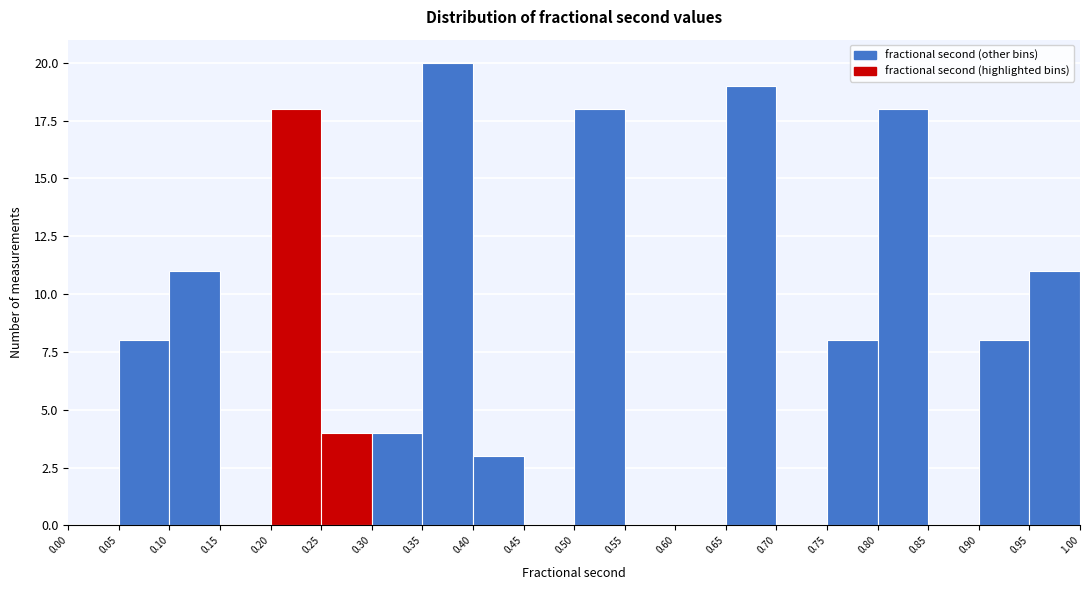

Reading left to right, transcribe this chart: for each bar, give the range it covers on the x-axis and its height. The values are not printed on the chart, so give them approximately, as read against the axis.

0.00 to 0.05: 0
0.05 to 0.10: 8
0.10 to 0.15: 11
0.15 to 0.20: 0
0.20 to 0.25: 18
0.25 to 0.30: 4
0.30 to 0.35: 4
0.35 to 0.40: 20
0.40 to 0.45: 3
0.45 to 0.50: 0
0.50 to 0.55: 18
0.55 to 0.60: 0
0.60 to 0.65: 0
0.65 to 0.70: 19
0.70 to 0.75: 0
0.75 to 0.80: 8
0.80 to 0.85: 18
0.85 to 0.90: 0
0.90 to 0.95: 8
0.95 to 1.00: 11